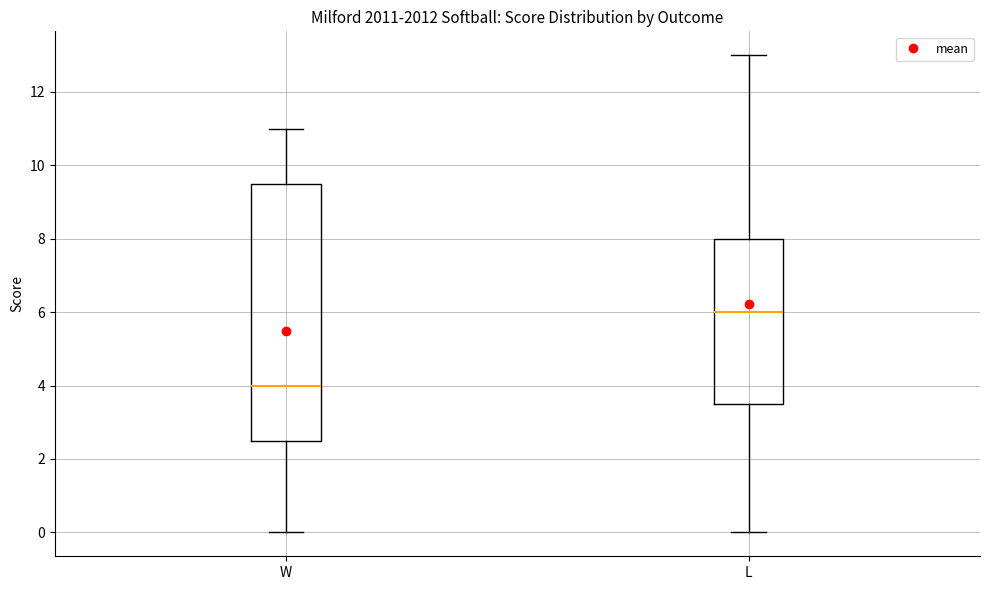

Reading left to right, read every box against the y-axis: the position of its median line, the range the box covers, and the ends of its whiskers. The values are not printed on the chart, so give them approximately, as read against the axis.

W: median 4.0, box 2.6 to 9.6, whiskers 0.0 to 11.0
L: median 6.0, box 3.6 to 8.0, whiskers 0.0 to 13.0